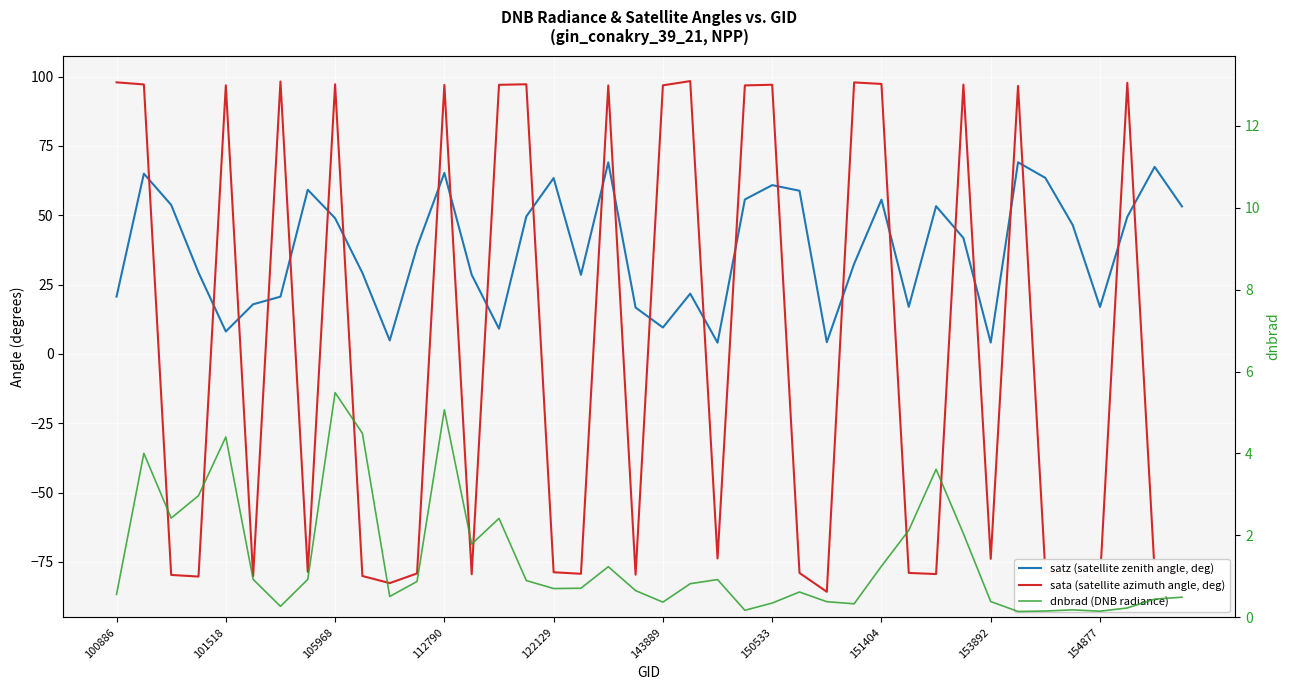

Which series has the largest total across all categories?

satz (satellite zenith angle, deg)